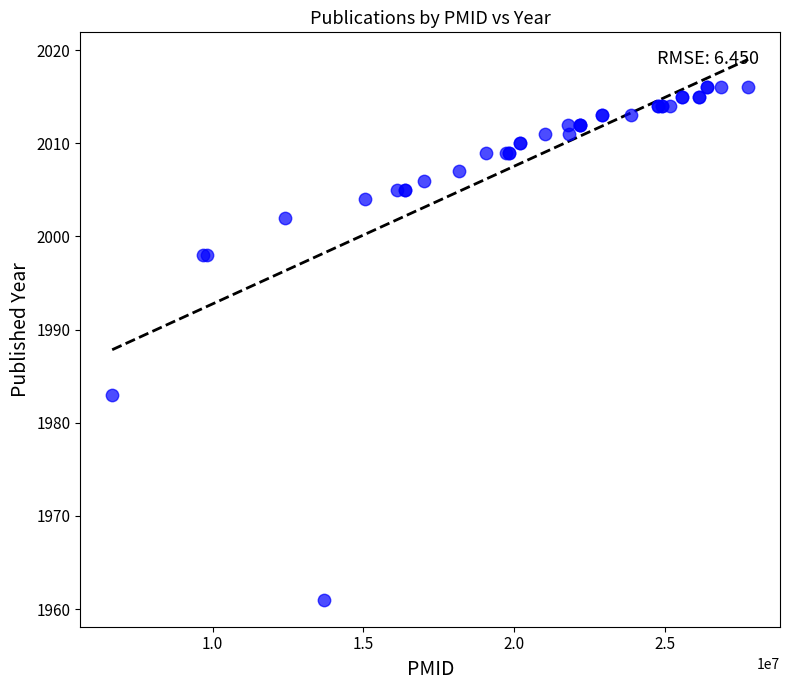

What Y value in the scatter plot is closest to 1988?

1983